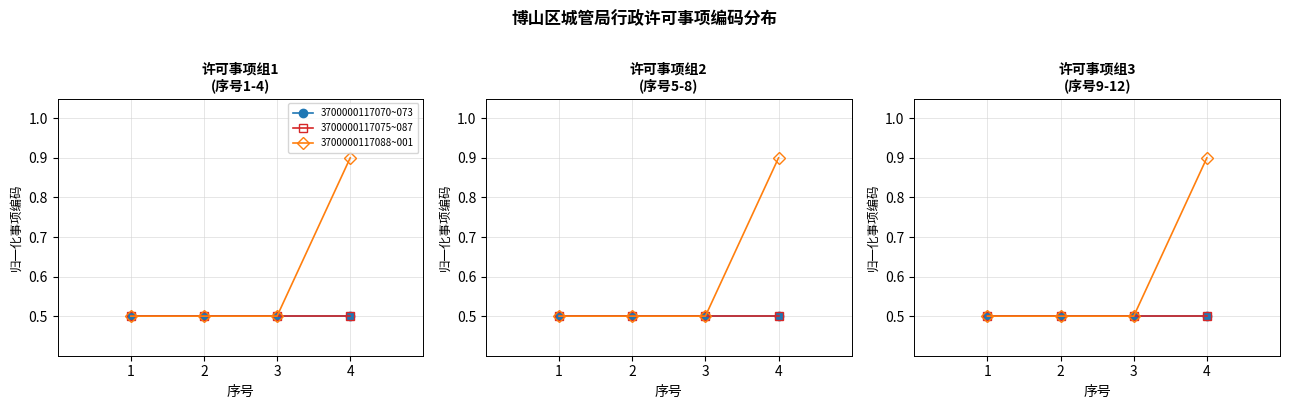

Rank the series at 1 from lowest to highest value.

3700000117070~073, 3700000117075~087, 3700000117088~001